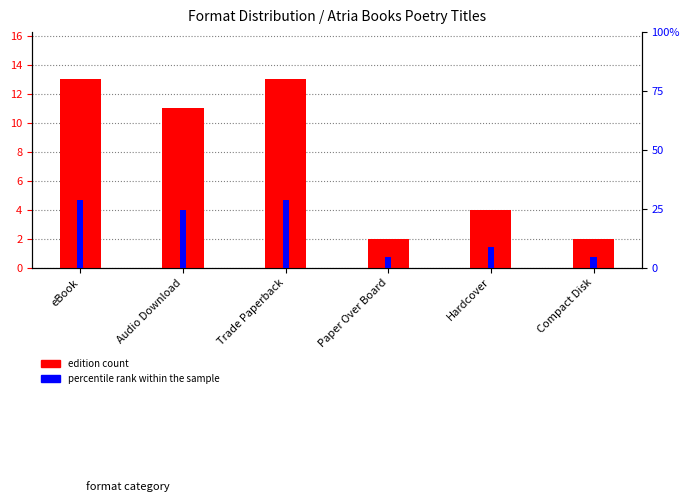

Read the edition count value at Trade Paperback.

13.0